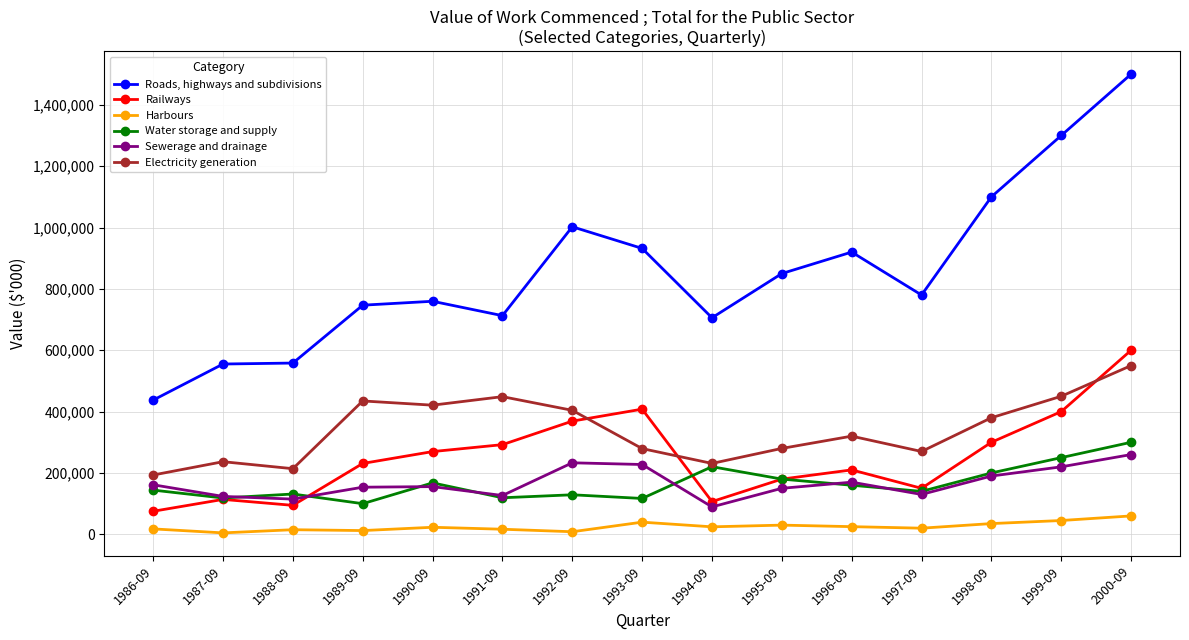

Does the chart have visible grid lines?

Yes